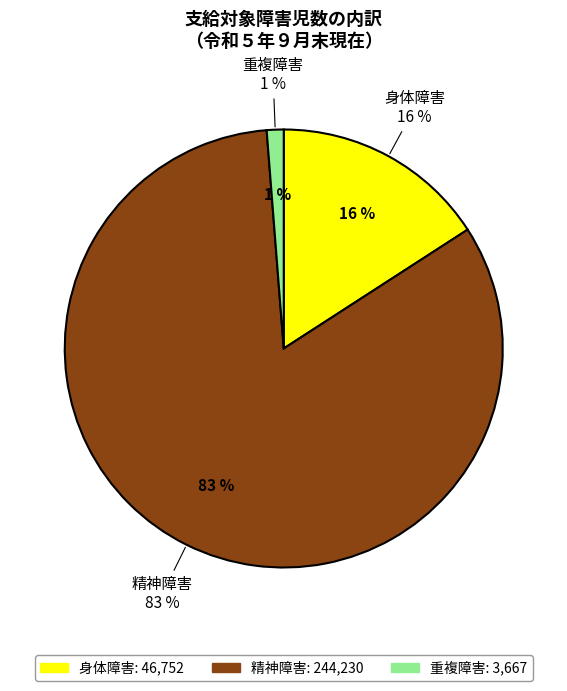

To the nearest percent, what is the average slice percentage?

33%